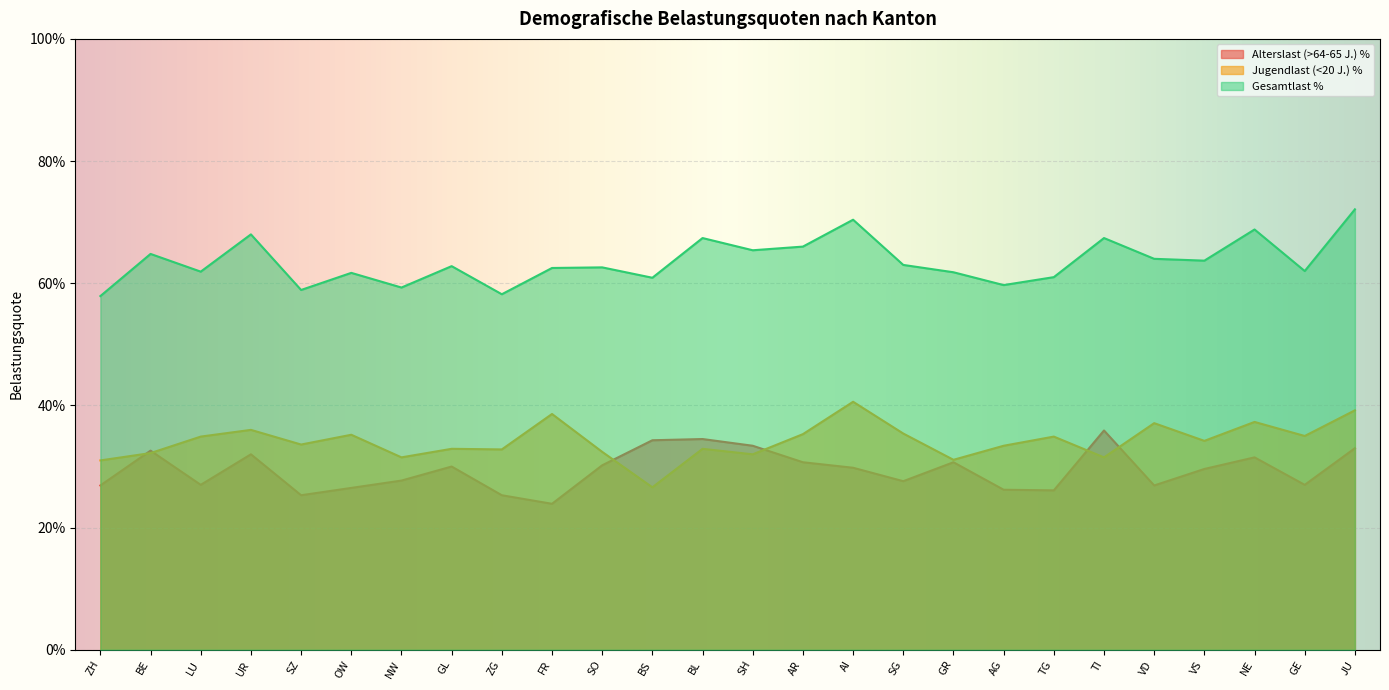

True or false: Alterslast (>64-65 J.) % and Gesamtlast % intersect in this chart.

False